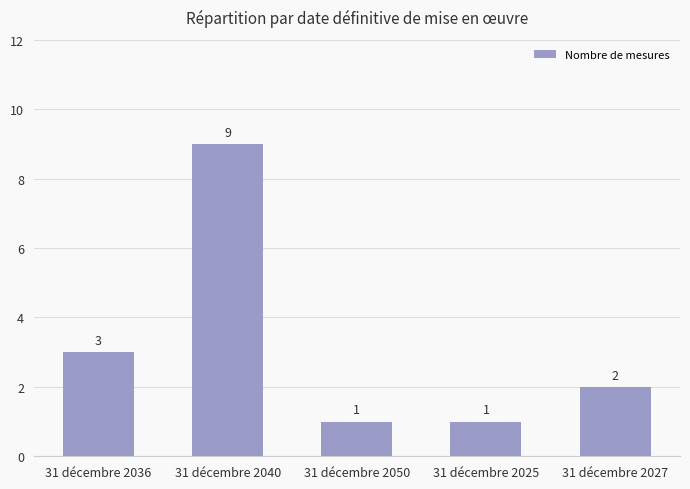

What value does the data have at 31 décembre 2025?

1